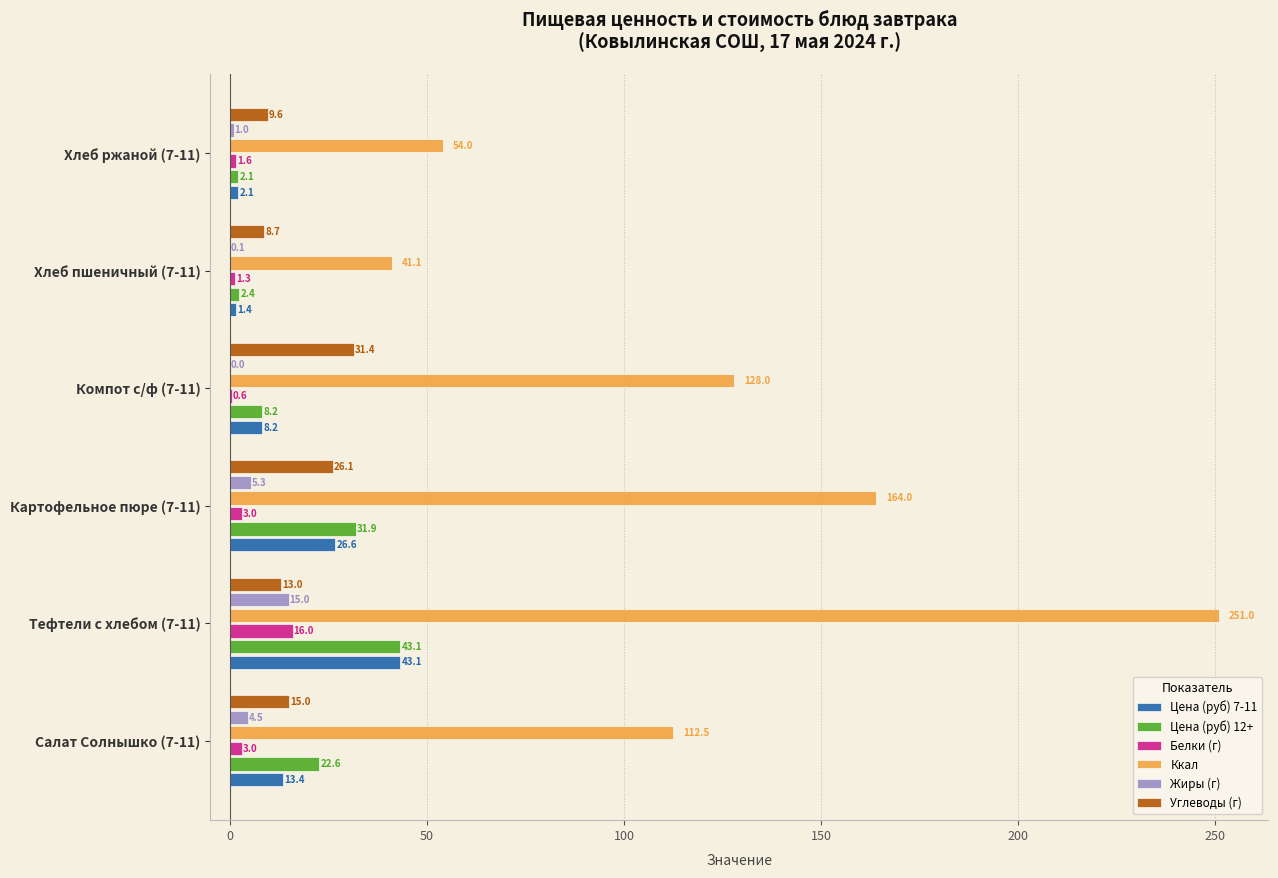

What is the highest value of the Ккал series?

251.0